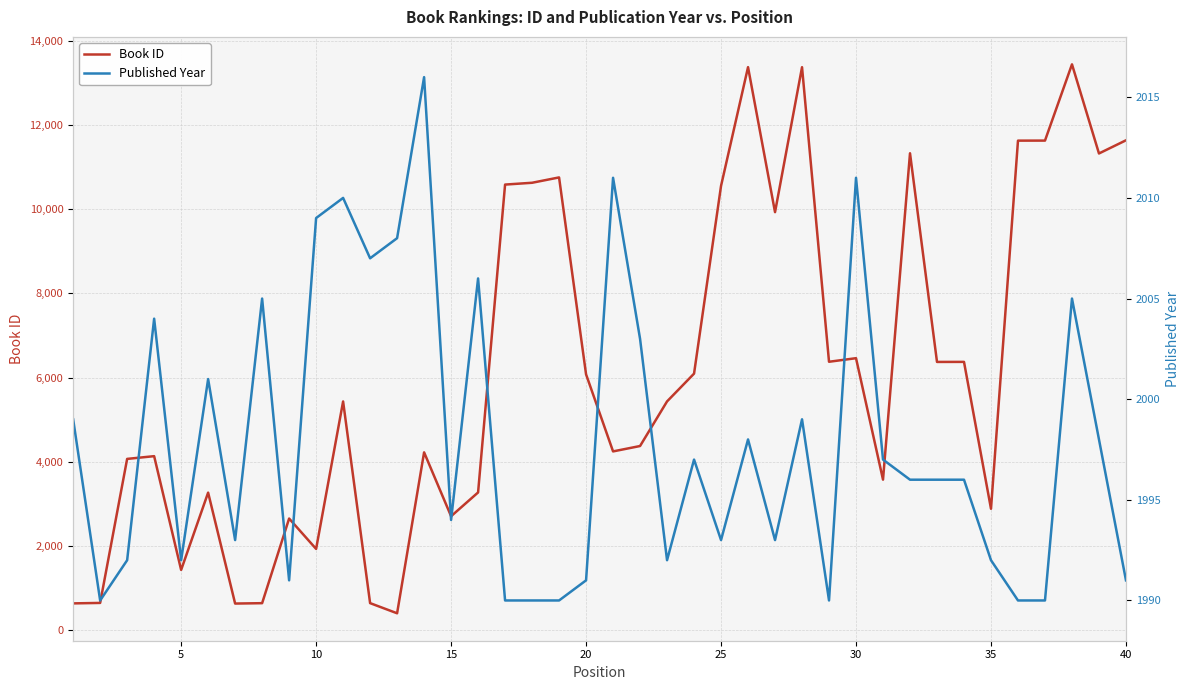

How many interior local peaks does the Book ID series have?

12